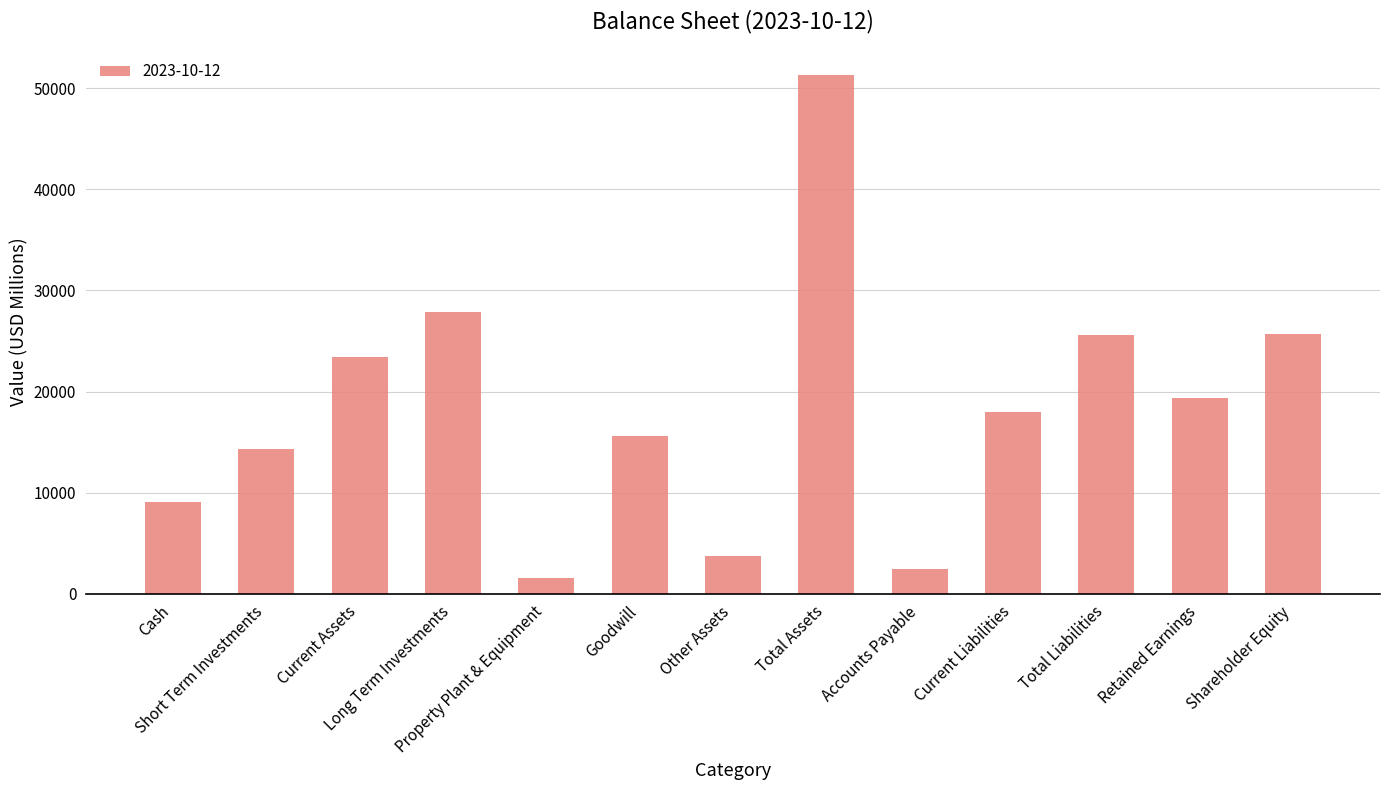

Approximately how many times larger is the value at Other Assets compared to Property Plant & Equipment?

2.5